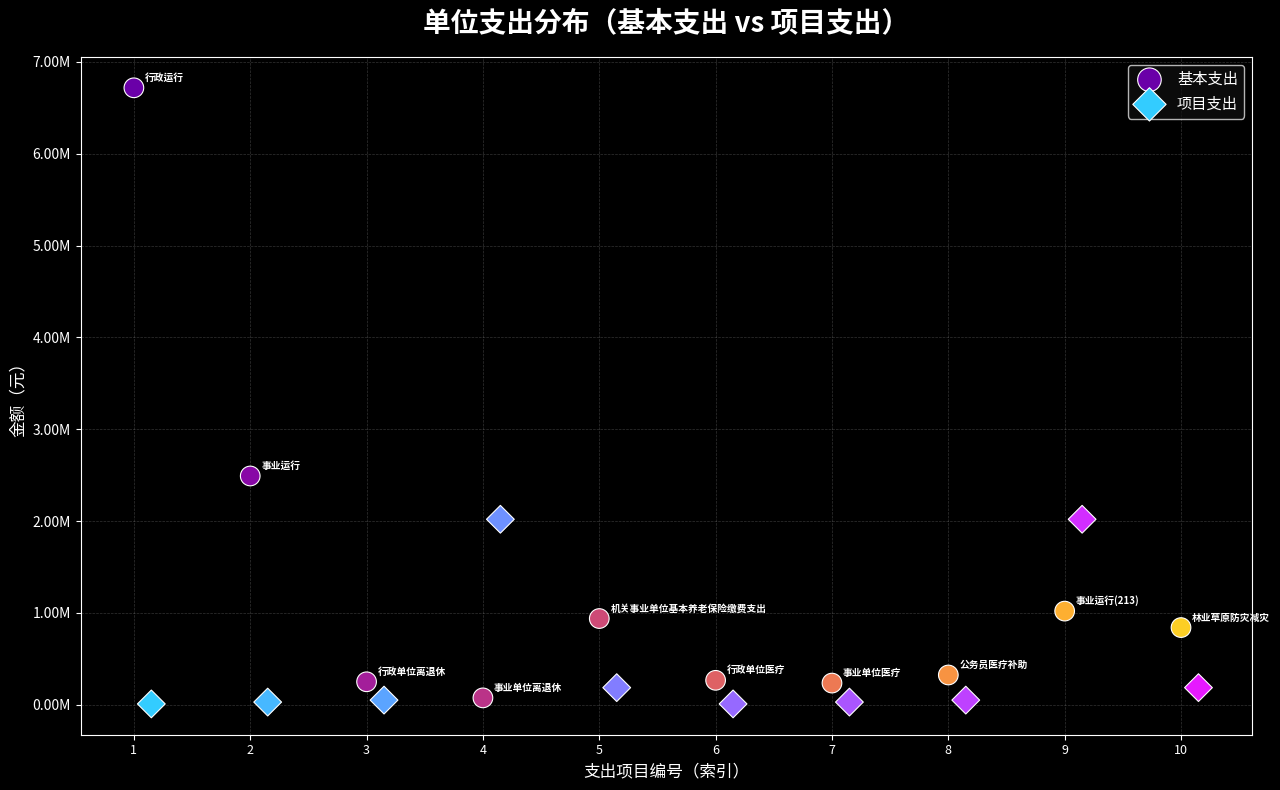

Which series contains the highest Y value?

基本支出